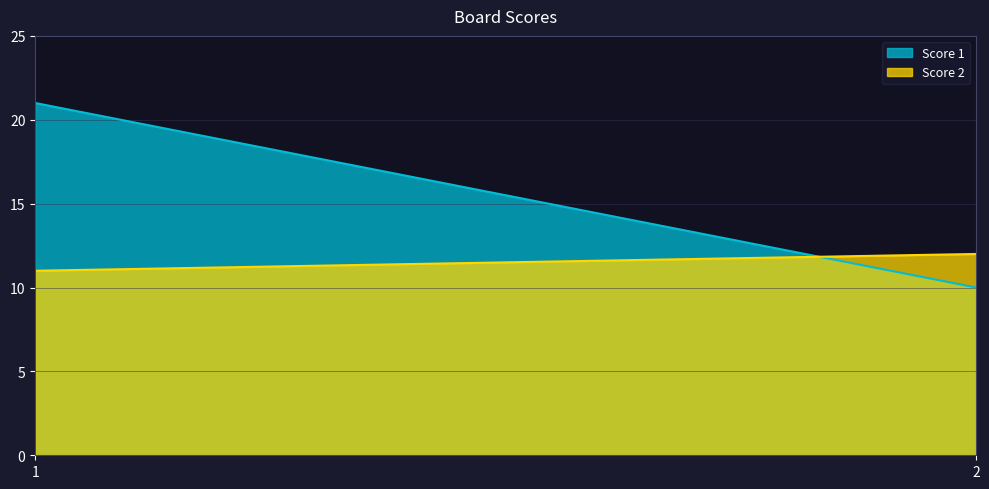

The value of Score 2 at 2 is 12. True or false?

True